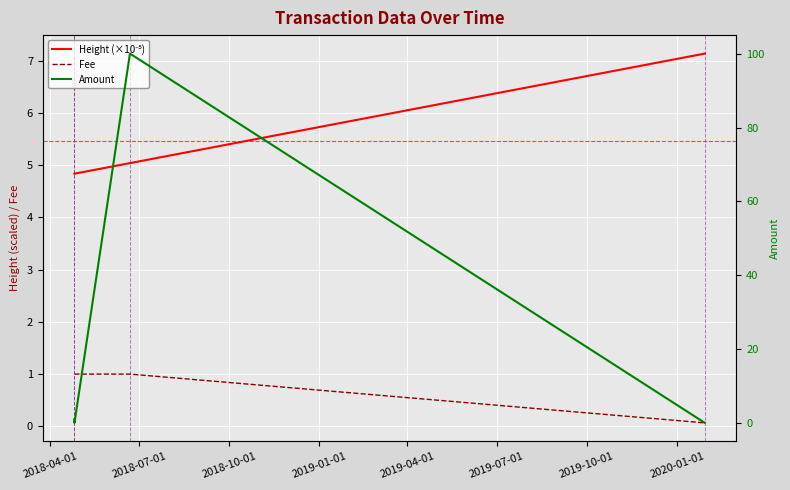

List the series in order of their peak value, highest first.

Amount, Height (×10⁻⁵), Fee